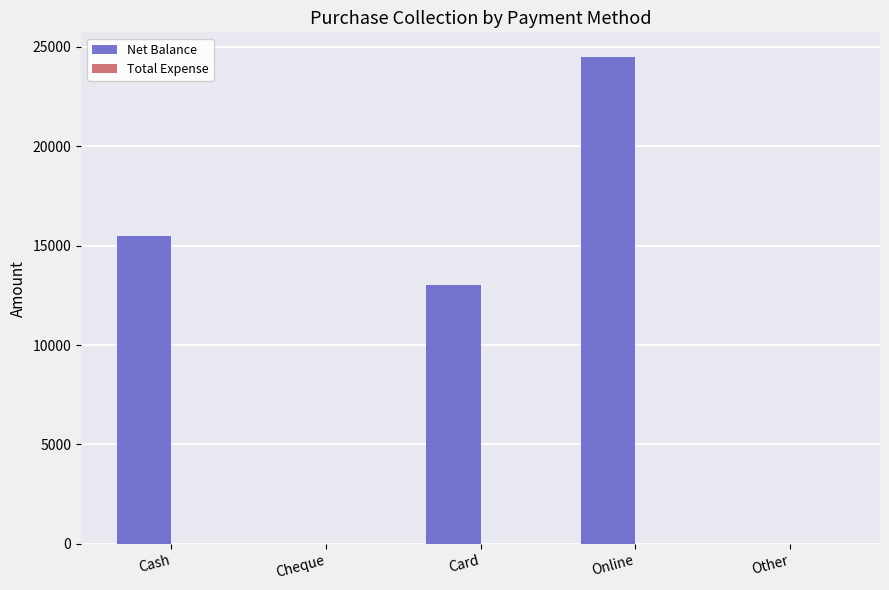

At which label is the value closest to 12250?

Card